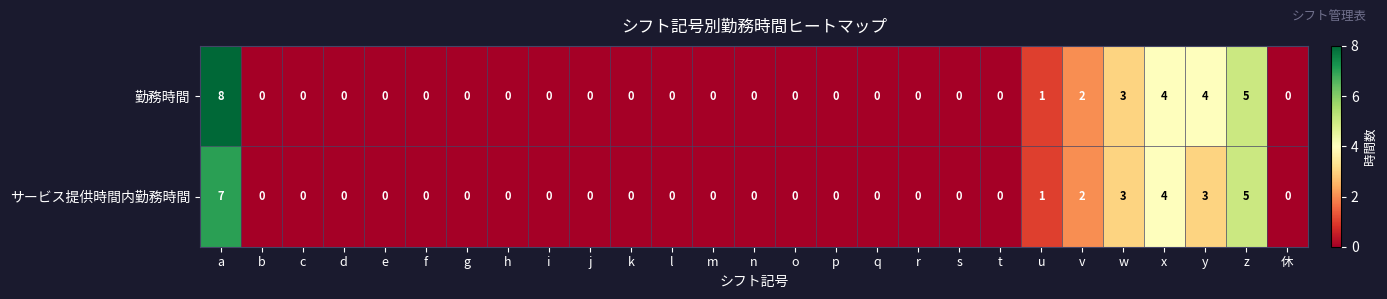

Which series has the largest total across all categories?

勤務時間